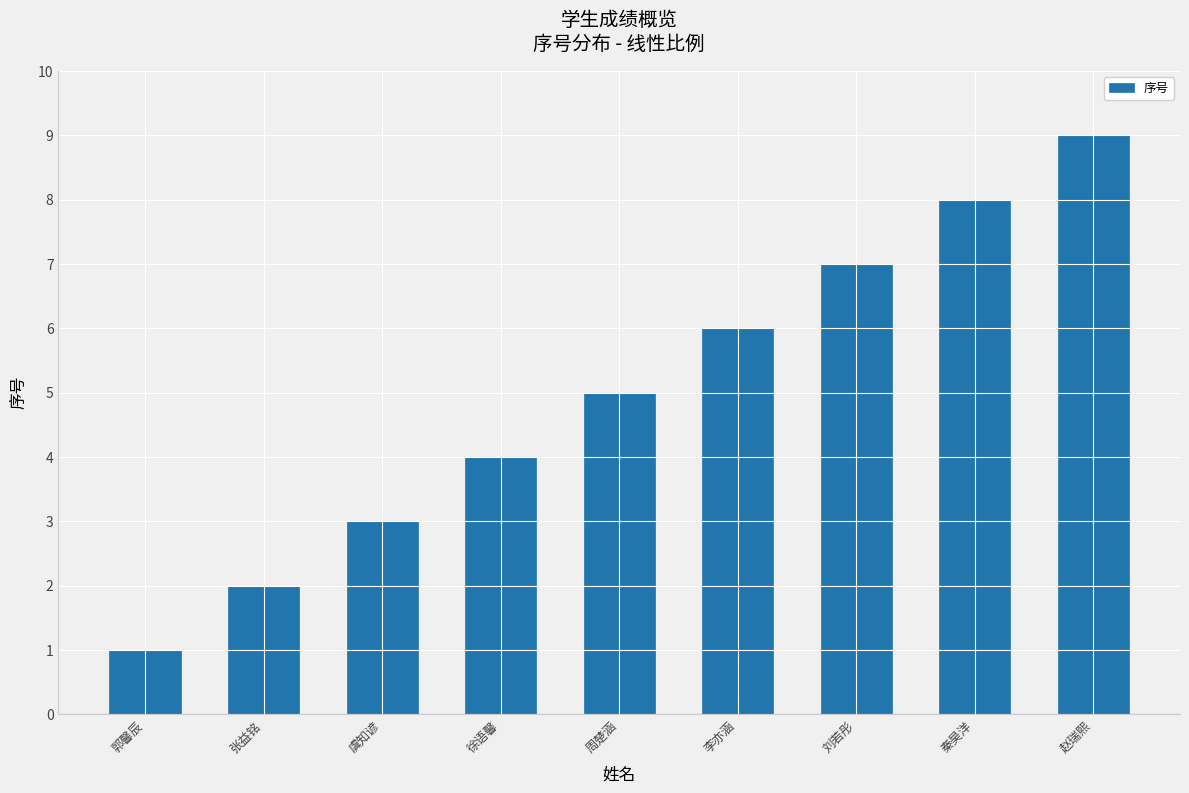

Reading left to right, extract all data points from this chart.

1	2	3	4	5	6	7	8	9